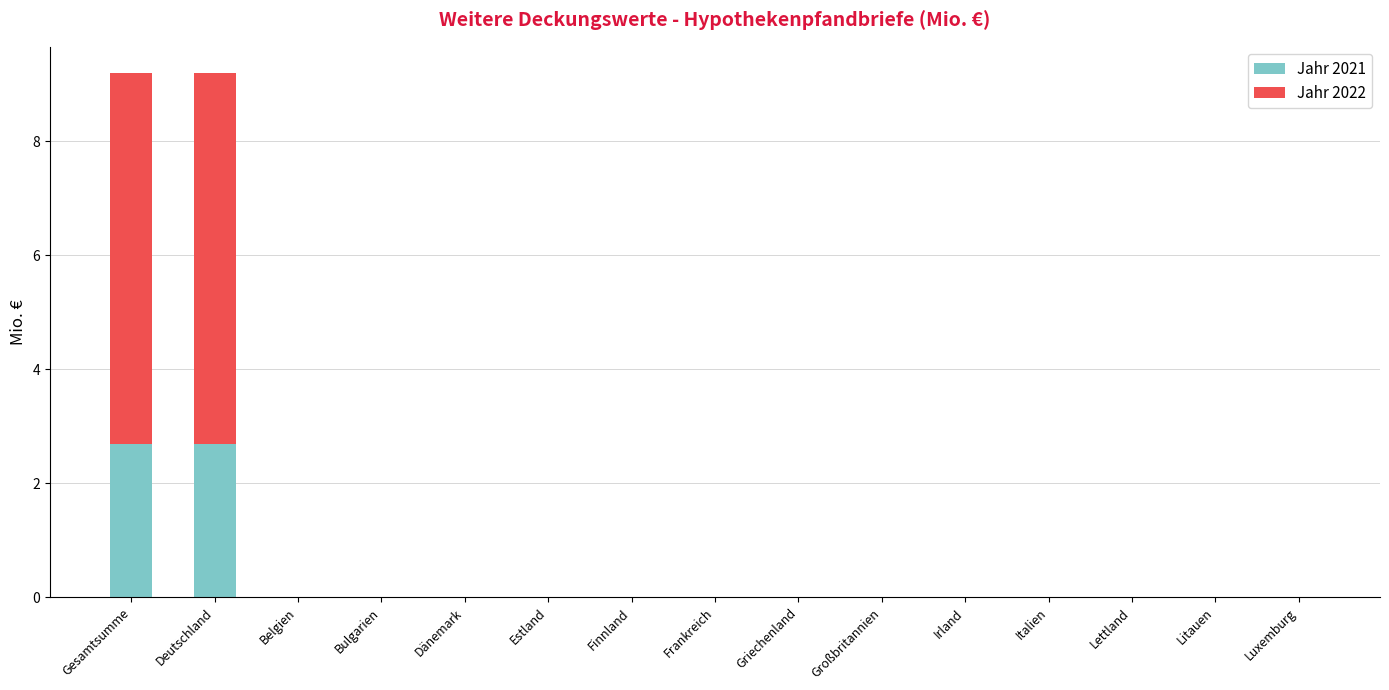

What is the maximum value for Jahr 2021?

2.7